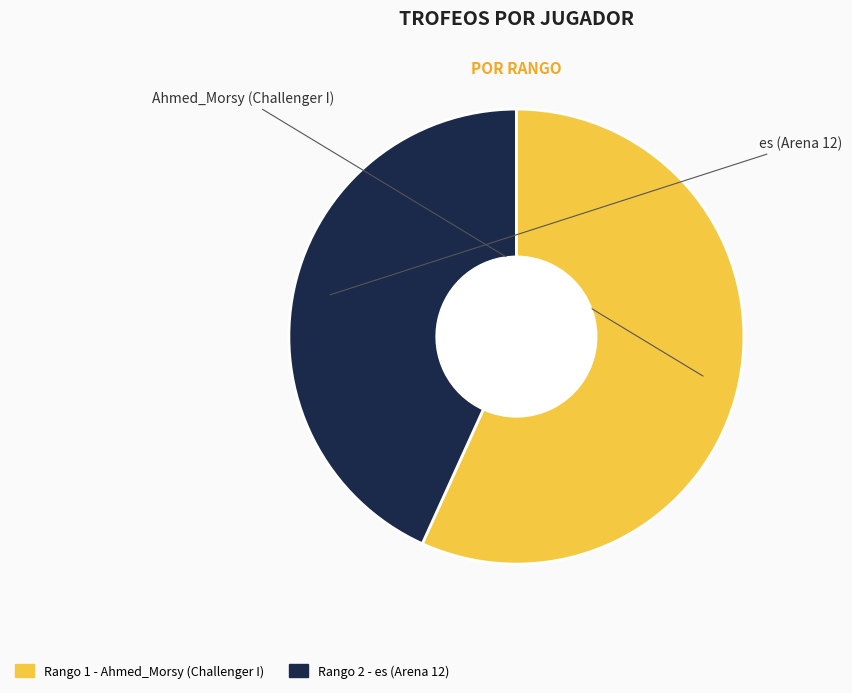

Does any single category account for the majority?

Yes